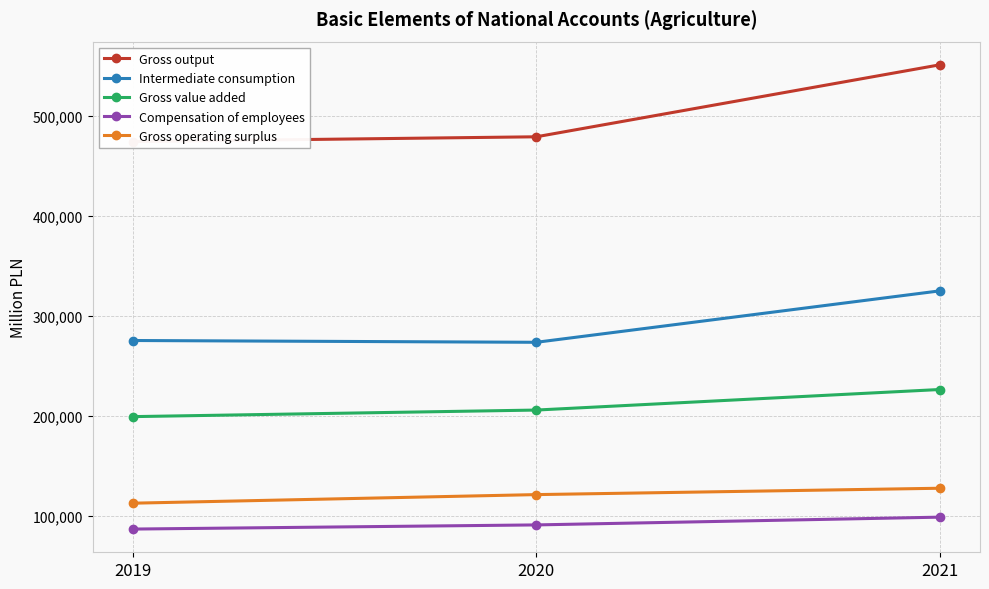

At which label is Gross value added closest to 212643?

2020